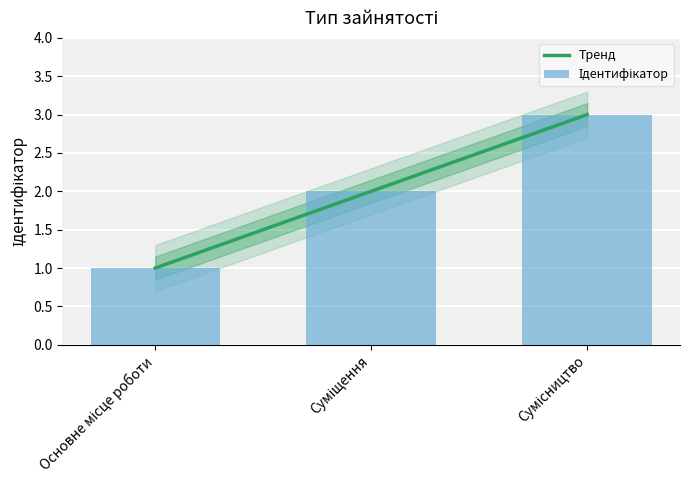

What is the label of the 1st bar from the right?

Сумісництво